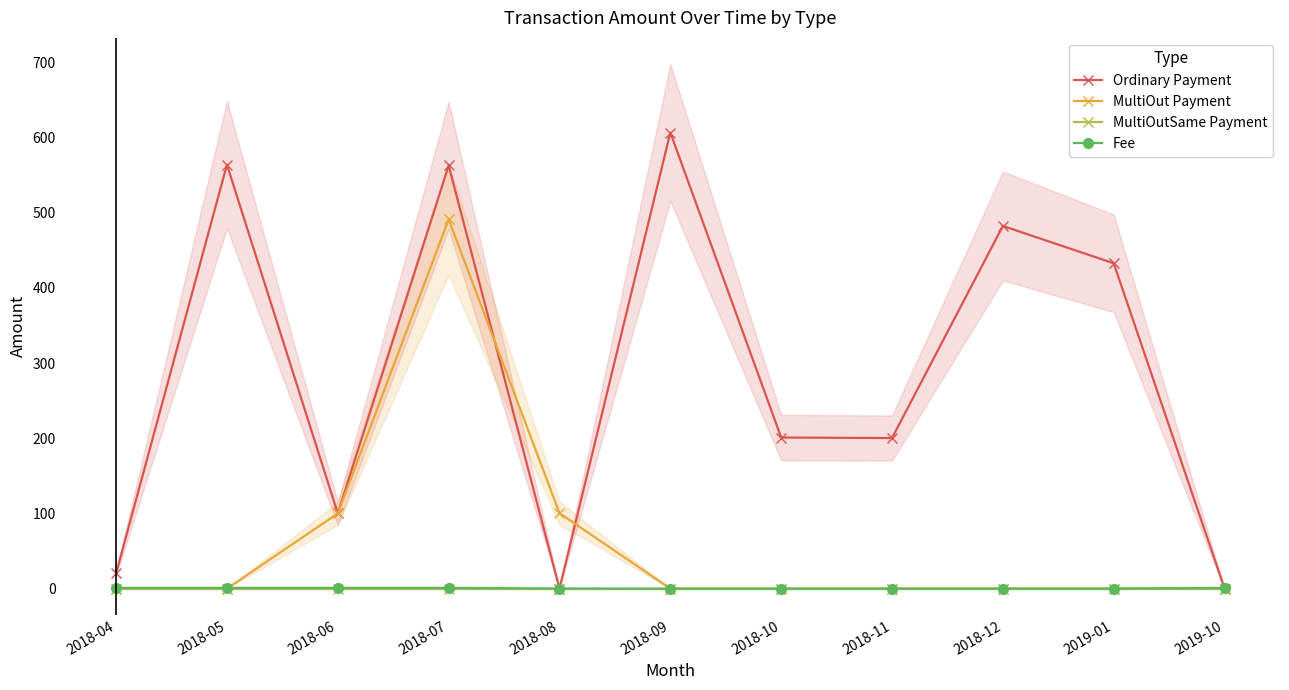

At 2019-01, list the series in order from largest to smallest.

Ordinary Payment, Fee, MultiOut Payment, MultiOutSame Payment